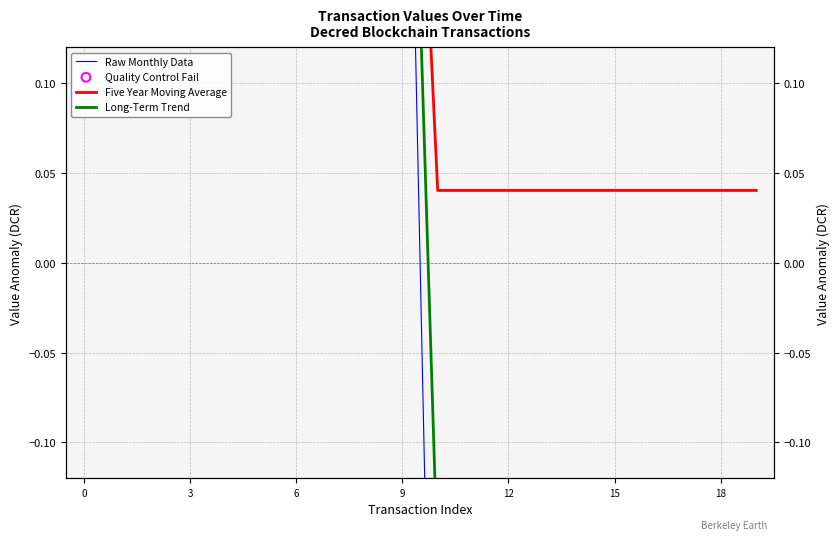

At how many categories does at least one series exceed 0?

20